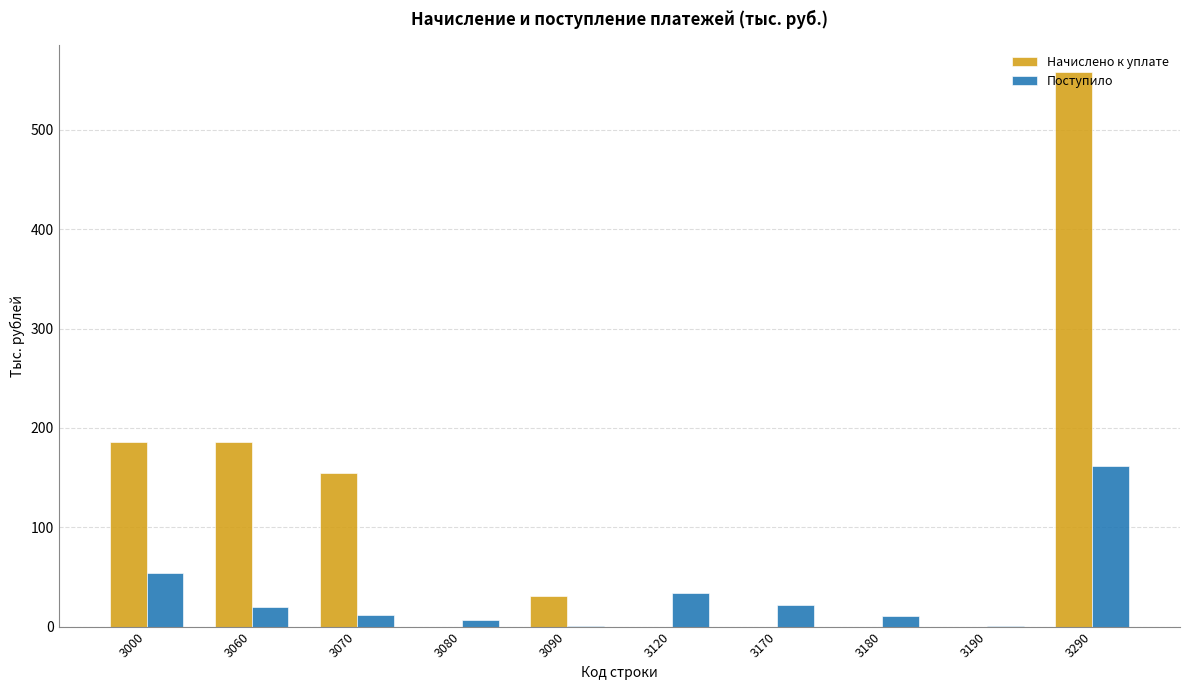

What is the sum of all Поступило values?

324